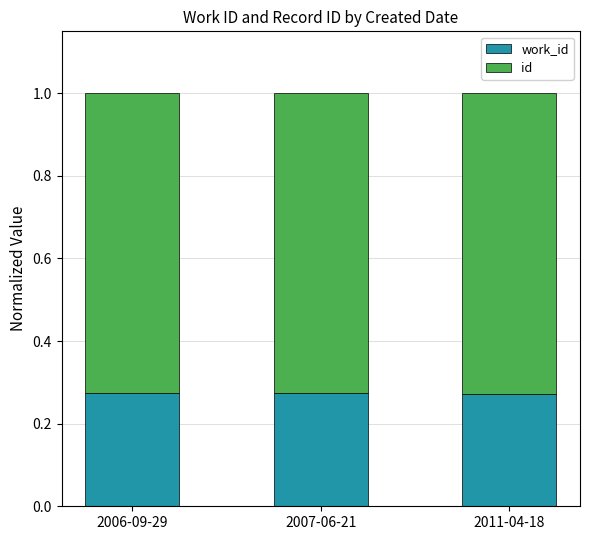

What is the total value across all series at 2011-04-18?

1.0